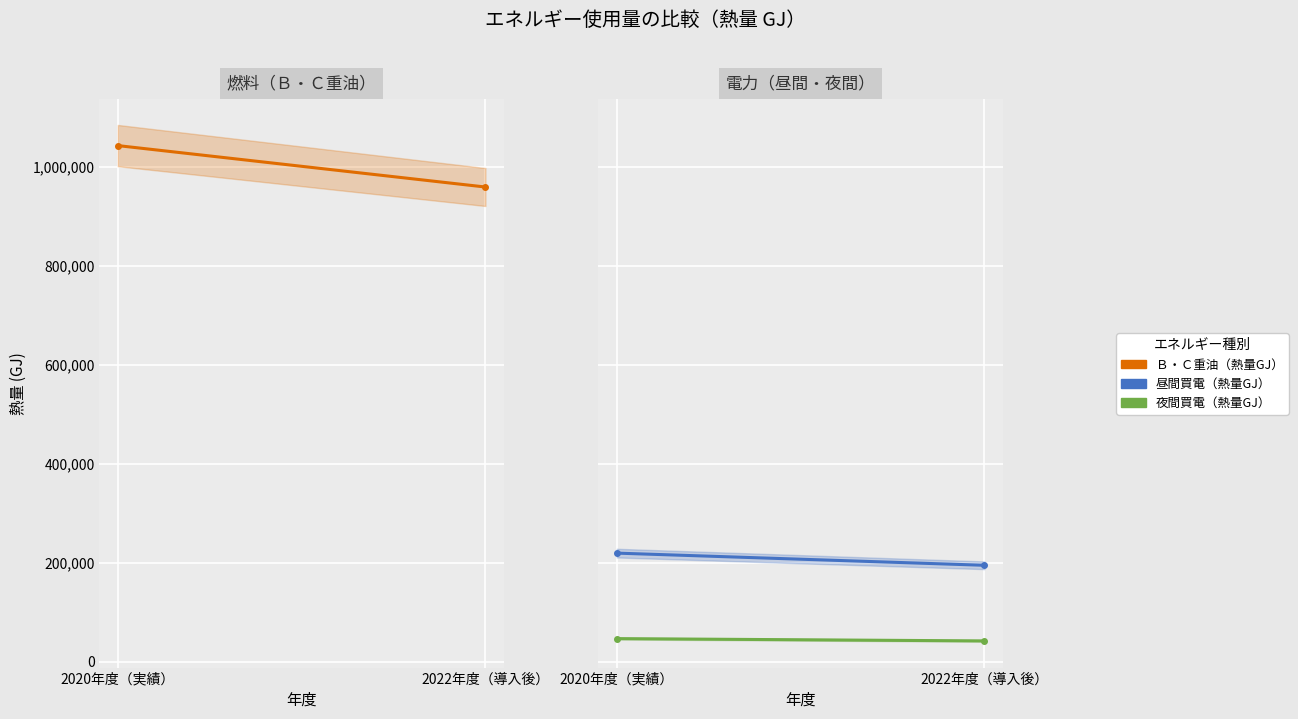

What is the difference between the 夜間買電（熱量GJ） values at 2020年度（実績） and 2022年度（導入後）?

4640.0